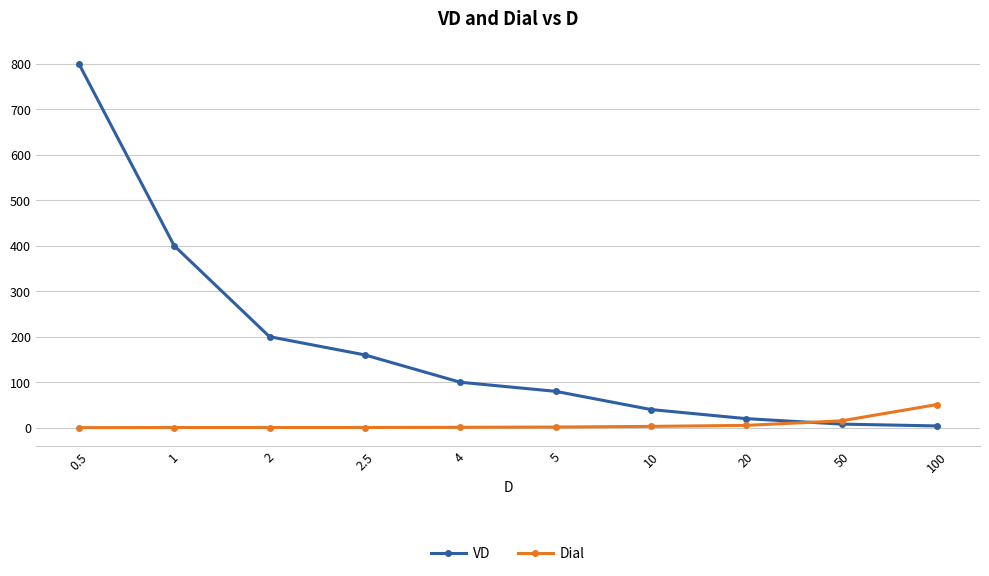

Between 1 and 100, which series saw the biggest shift?

VD